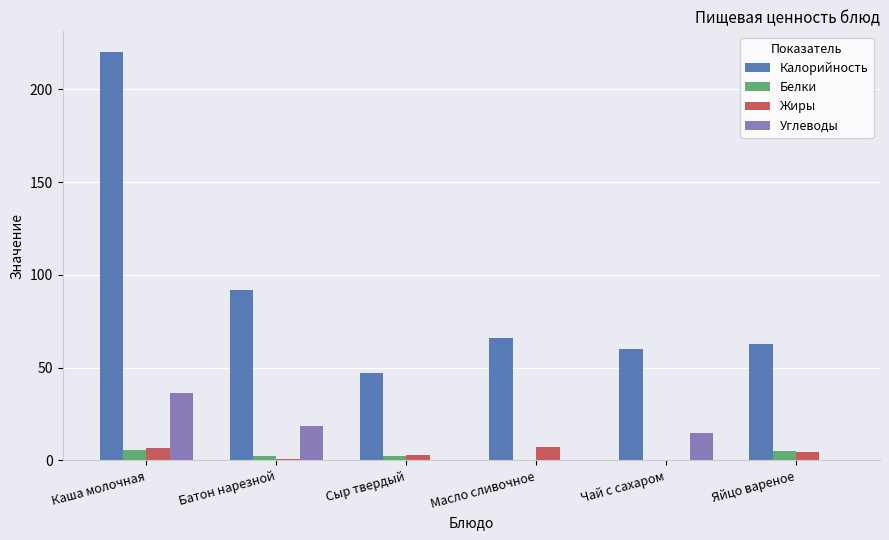

Is it true that Белки equals 0.2 at Чай с сахаром?

True